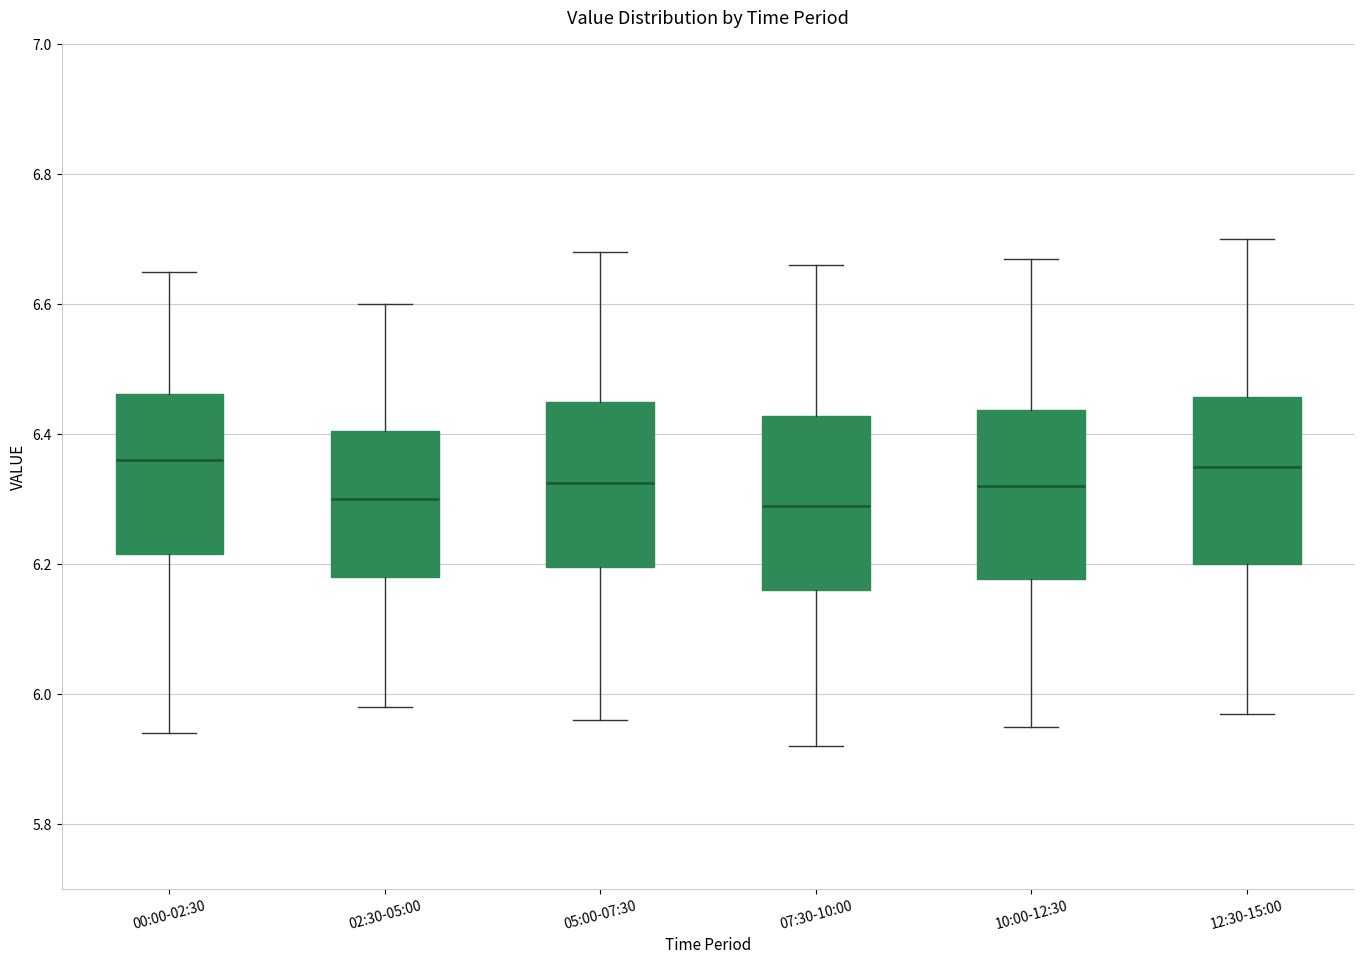

Reading left to right, read every box against the y-axis: the position of its median line, the range the box covers, and the ends of its whiskers. The values are not printed on the chart, so give them approximately, as read against the axis.

00:00-02:30: median 6.36, box 6.22 to 6.46, whiskers 5.94 to 6.66
02:30-05:00: median 6.30, box 6.18 to 6.40, whiskers 5.98 to 6.60
05:00-07:30: median 6.32, box 6.20 to 6.46, whiskers 5.96 to 6.68
07:30-10:00: median 6.30, box 6.16 to 6.42, whiskers 5.92 to 6.66
10:00-12:30: median 6.32, box 6.18 to 6.44, whiskers 5.96 to 6.68
12:30-15:00: median 6.36, box 6.20 to 6.46, whiskers 5.98 to 6.70